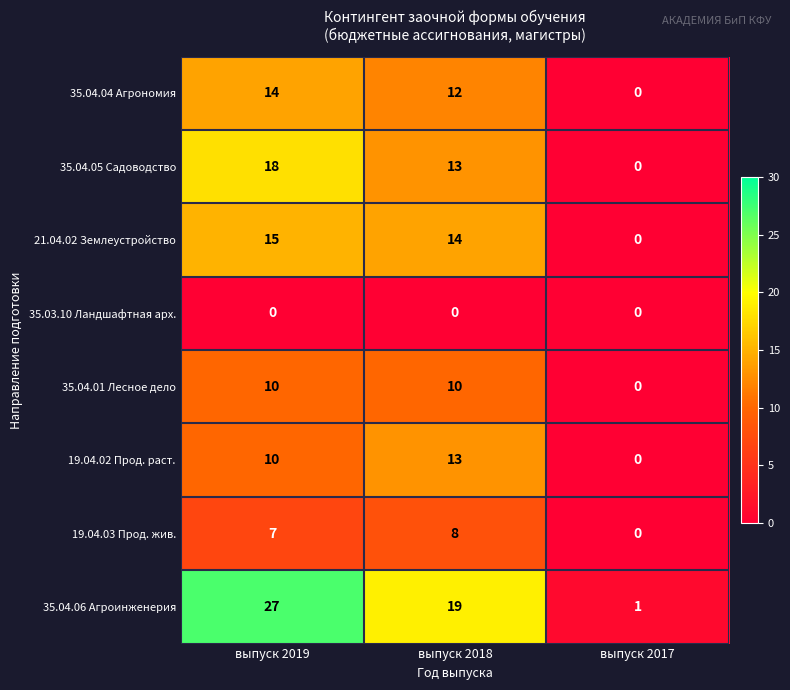

What is the difference between the highest and lowest values at выпуск 2019?

27